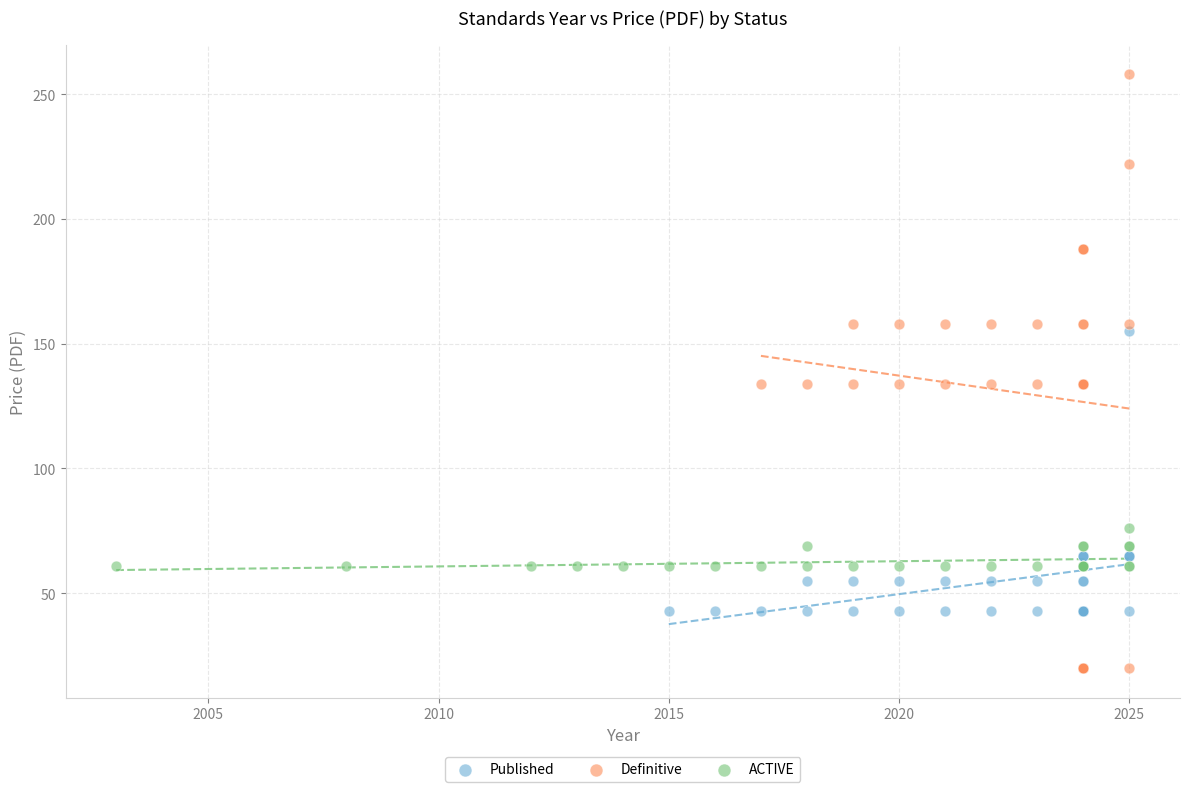

Which series has the widest spread of Y values?

Definitive